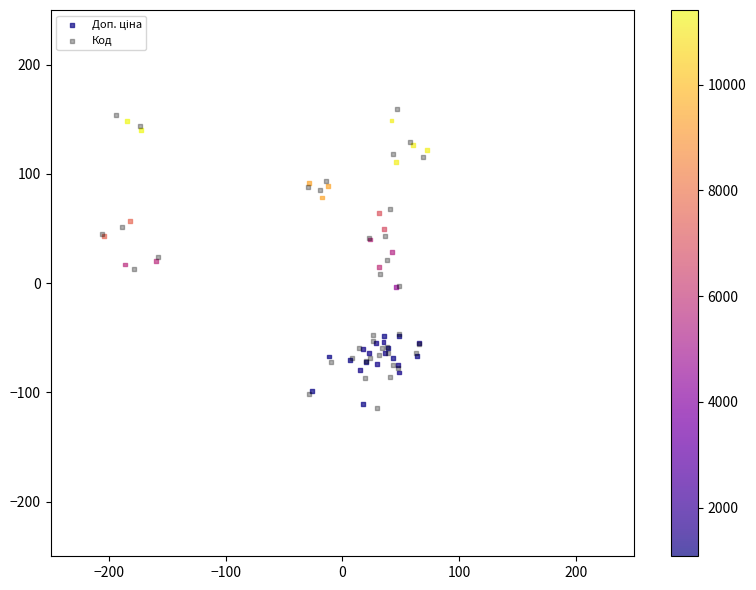

Which series has the widest spread of Y values?

Код